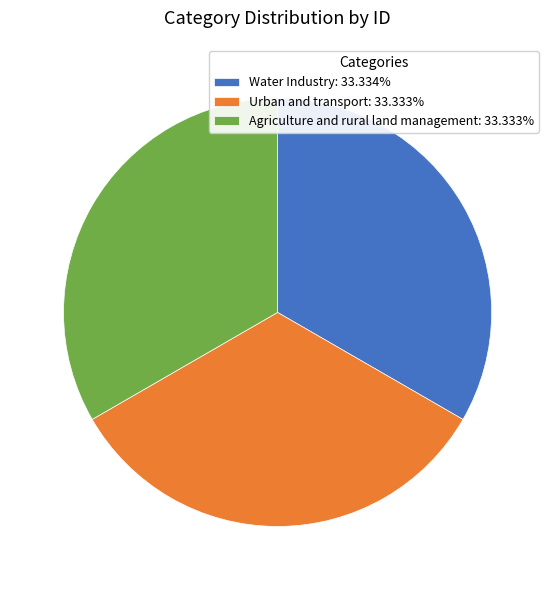

Do Urban and transport and Agriculture and rural land management together represent more than half of the pie?

Yes